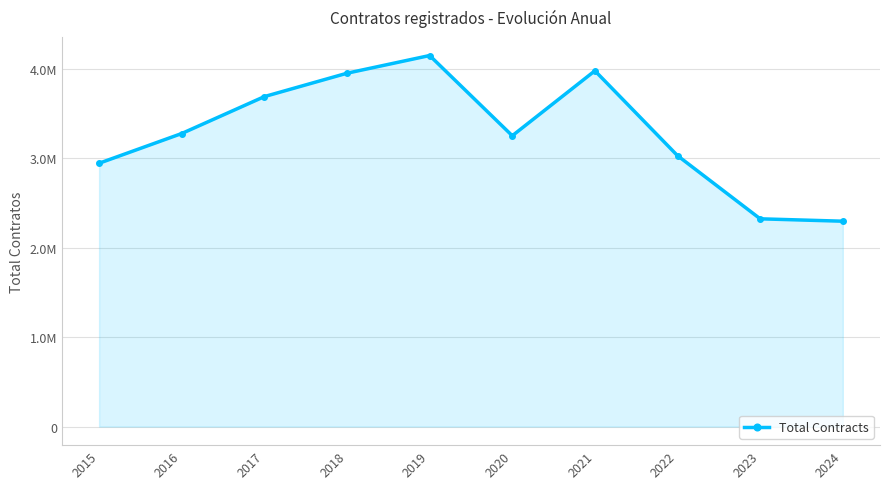

What is the value of the 8th point from the left?

3031480